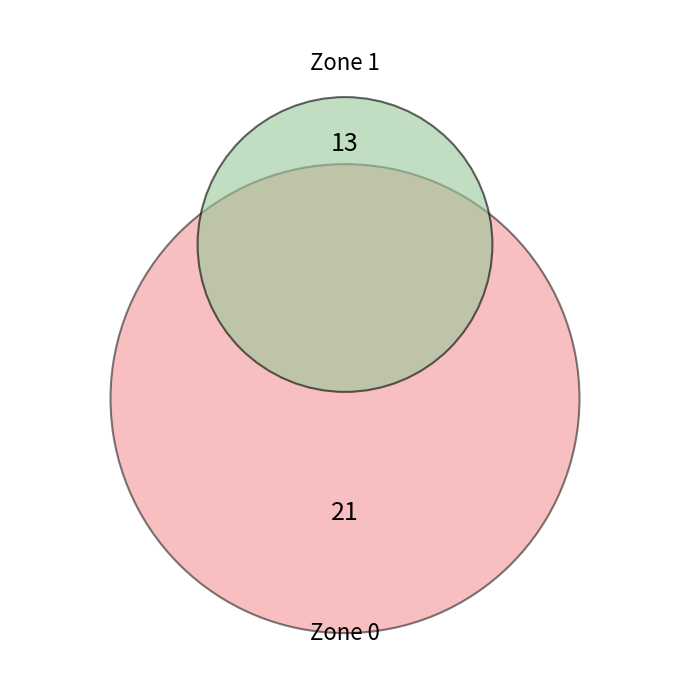

Rank the categories by value from highest to lowest.

Zone 0, Zone 1